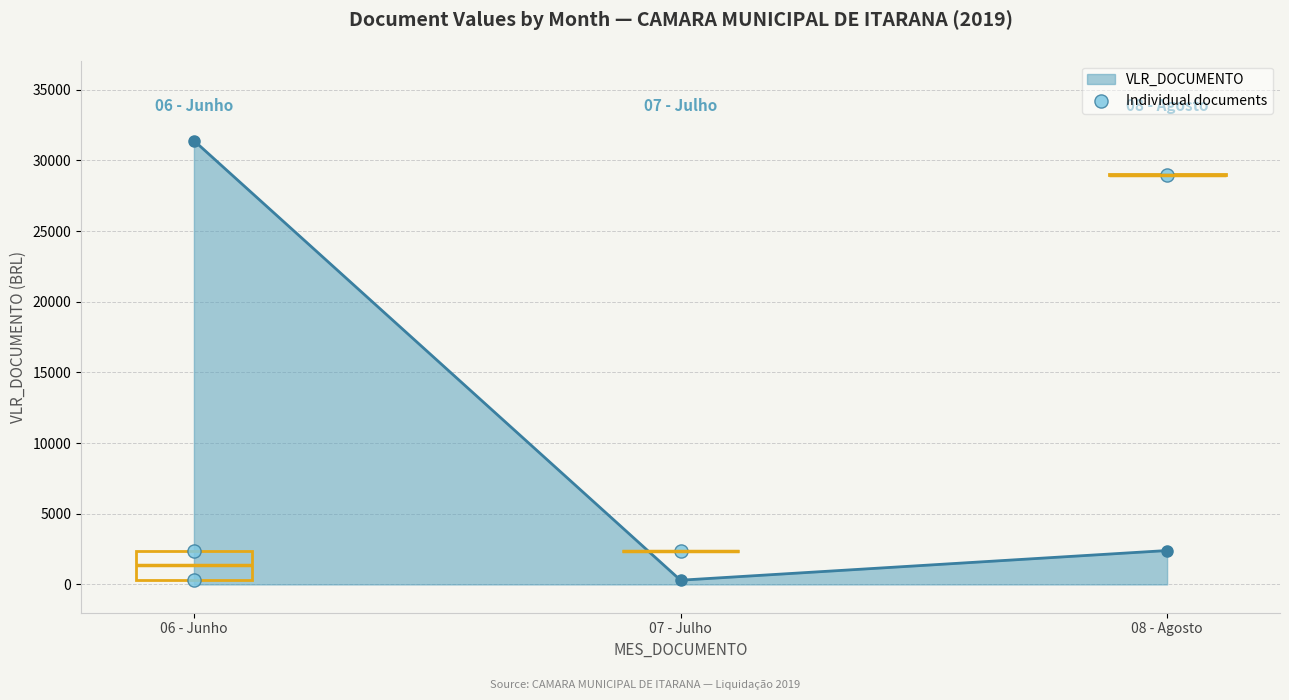

What is the value of the VLR_DOCUMENTO point at the 1st from the left?

31399.1